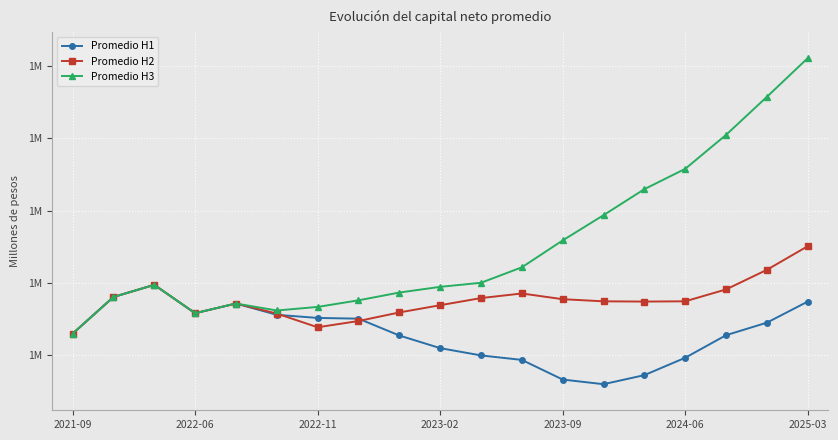

List the series in order of their overall mean, highest first.

Promedio H3, Promedio H2, Promedio H1